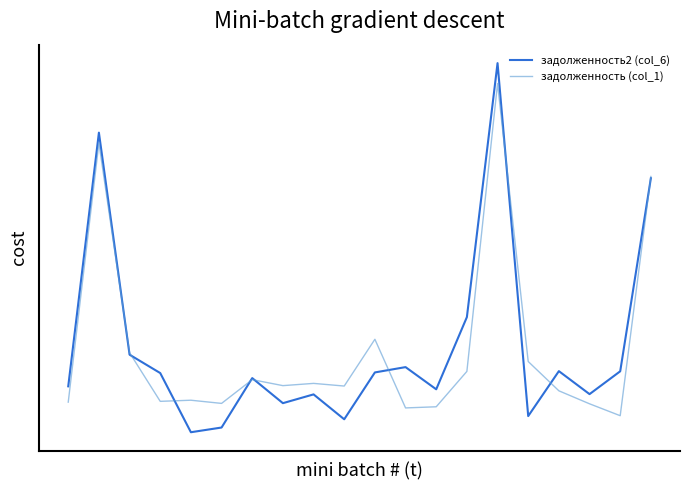

In задолженность2 (col_6), how many points are higher than both neighbors (excluding endpoints)?

6